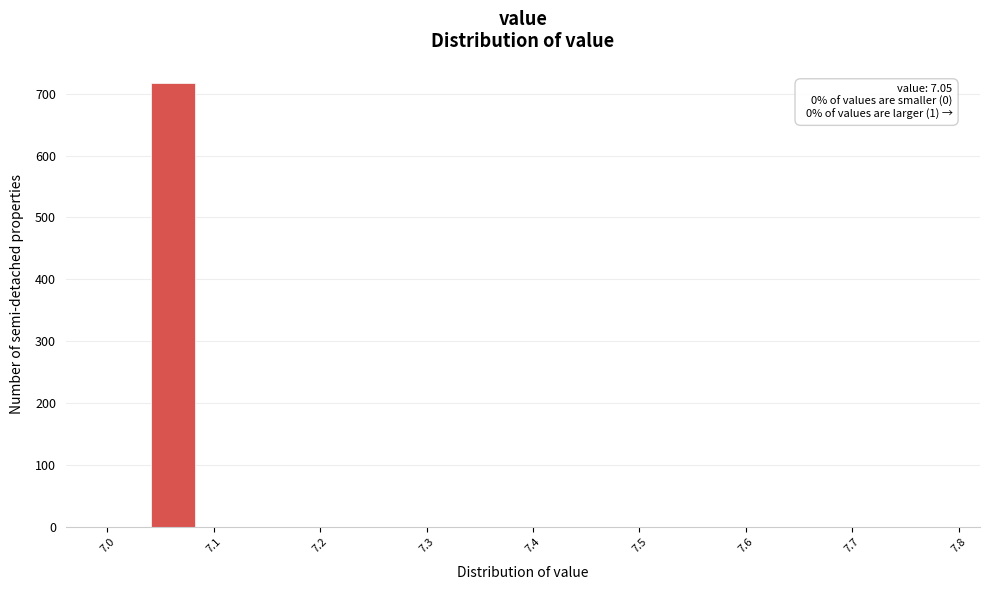

Over which range of the x-axis is the bar tallest?

7.04 to 7.08